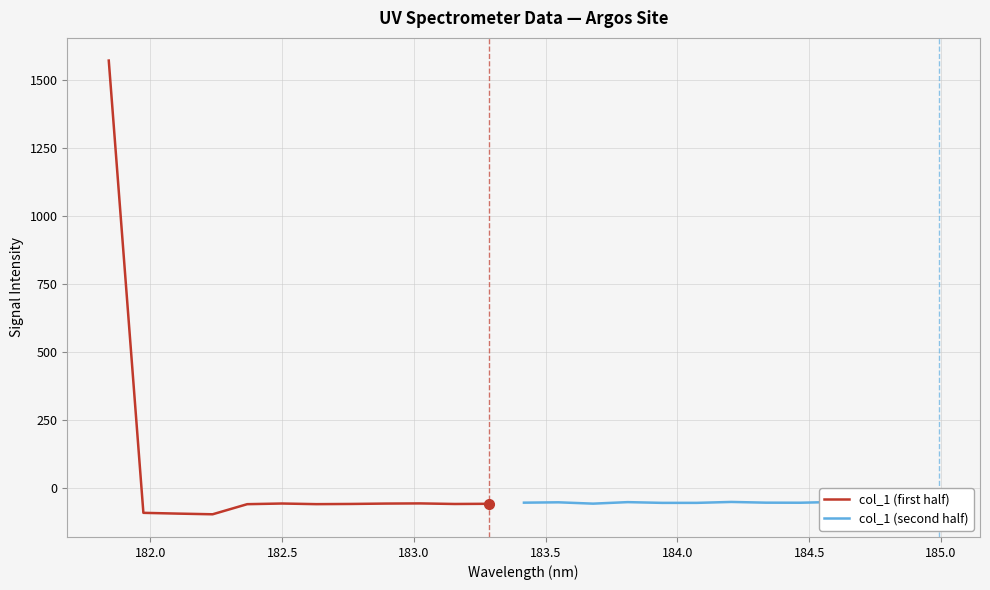

Rank the categories by value from lowest to highest.

182.2359681898, 182.1045947288, 181.9732053322, 182.3673257152, 182.6299929592, 183.15513622, 182.7613026778, 183.2863821962, 183.6800245112, 182.8925964608, 182.498667305, 183.0238743082, 183.9423730432, 184.0735234058, 184.7290361848, 184.46687888, 184.3357763242, 183.4176122368, 183.5488263418, 183.811206745, 184.8600909338, 184.5979655002, 184.2046578328, 184.9911297472, 181.8418